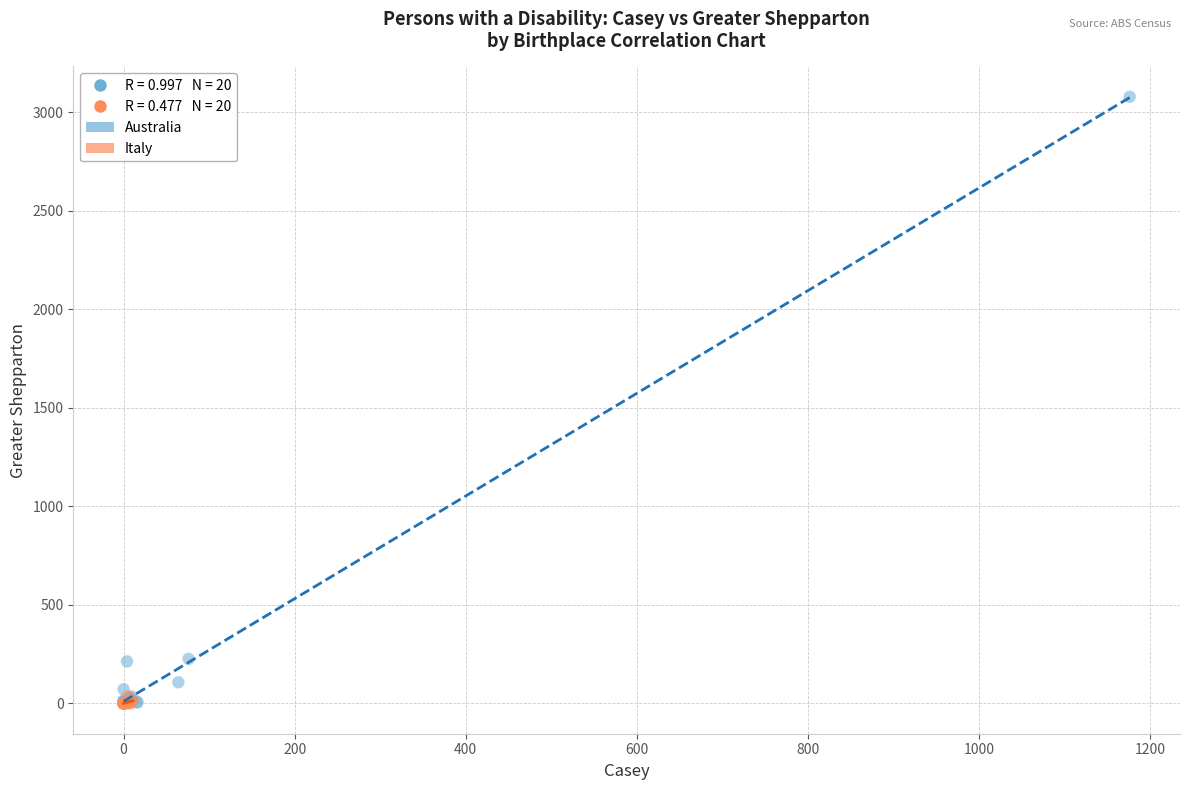

Which series has the largest Y range (max minus min)?

Australia